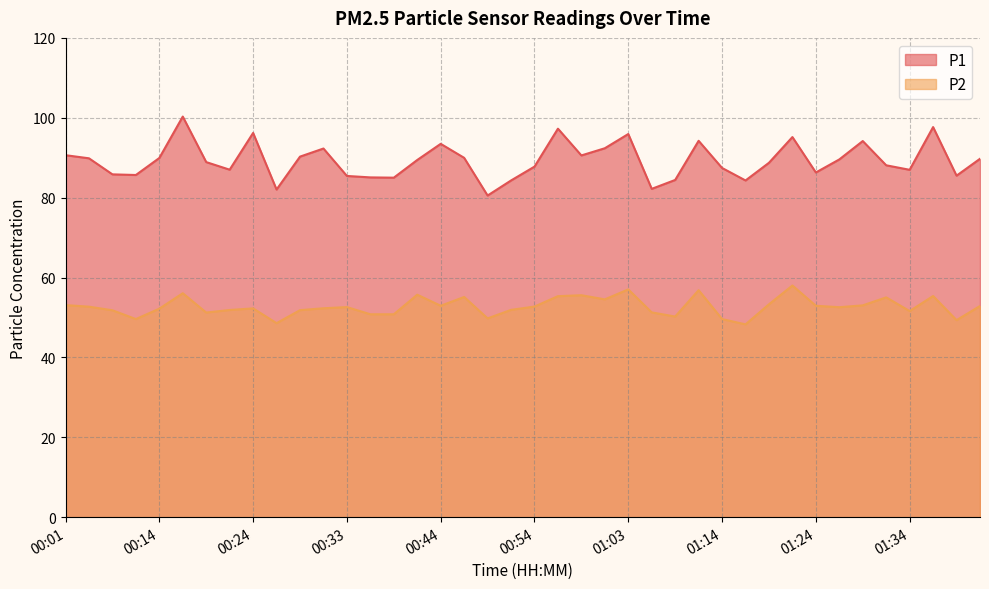

Reading left to right, what are all the values shown in this chart?

P1: 90.6	89.8	85.8	85.7	89.9	100.3	88.9	87.0	96.2	82.0	90.3	92.3	85.4	85.1	85.0	89.4	93.5	90.0	80.5	84.3	87.8	97.3	90.6	92.4	95.9	82.2	84.4	94.2	87.4	84.3	88.7	95.2	86.3	89.6	94.2	88.1	87.0	97.7	85.5	89.7
P2: 53.1	52.7	51.8	49.6	52.2	56.1	51.2	51.9	52.3	48.6	51.8	52.3	52.6	50.8	50.8	55.7	52.9	55.1	49.8	51.9	52.7	55.3	55.6	54.5	57.0	51.3	50.2	56.8	49.6	48.3	53.3	58.0	52.9	52.6	53.0	55.0	51.6	55.4	49.3	52.9